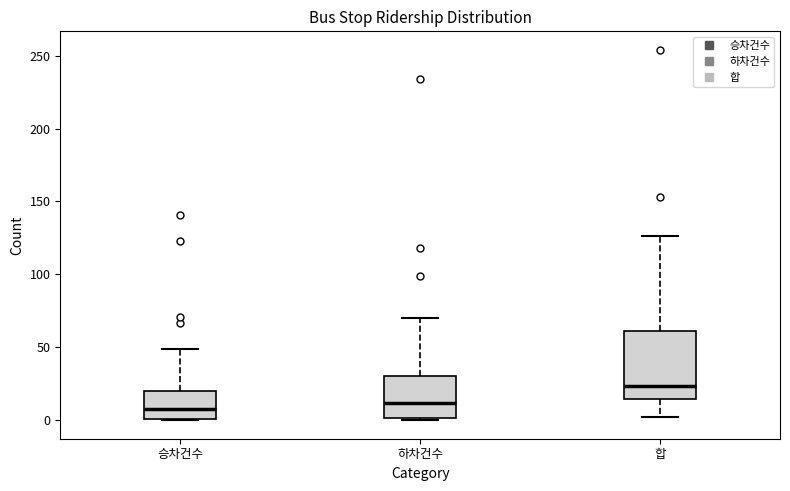

Reading left to right, read every box against the y-axis: the position of its median line, the range the box covers, and the ends of its whiskers. The values are not printed on the chart, so give them approximately, as read against the axis.

승차건수: median 10, box 0 to 20, whiskers 0 to 50
하차건수: median 10, box 0 to 30, whiskers 0 (just below the box's lower edge) to 70
합: median 25, box 15 to 60, whiskers 0 to 125